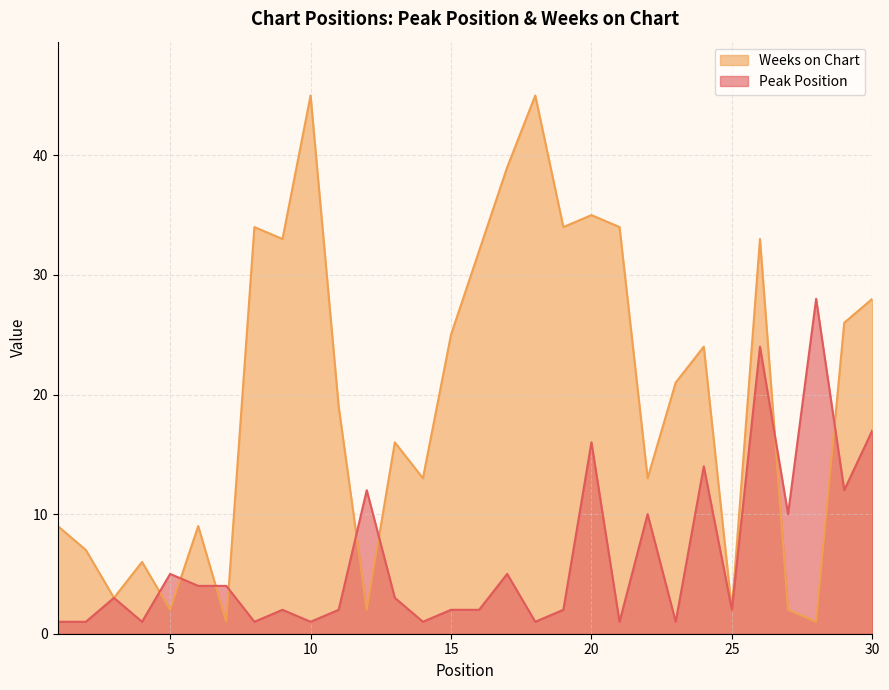

What is the total value across all series at 14?

14